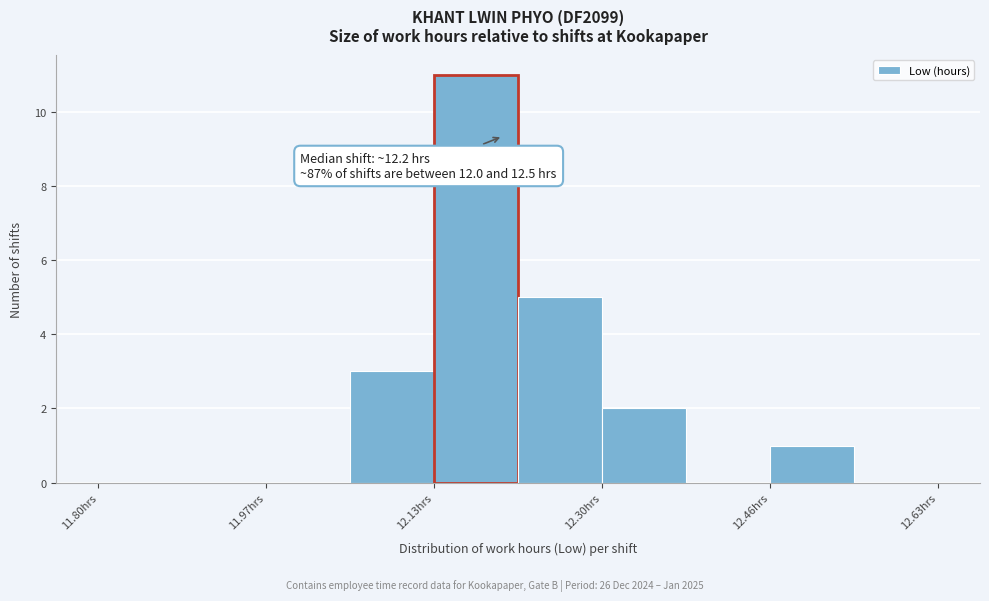

Over which range of the x-axis is the bar tallest?

12.14 to 12.22